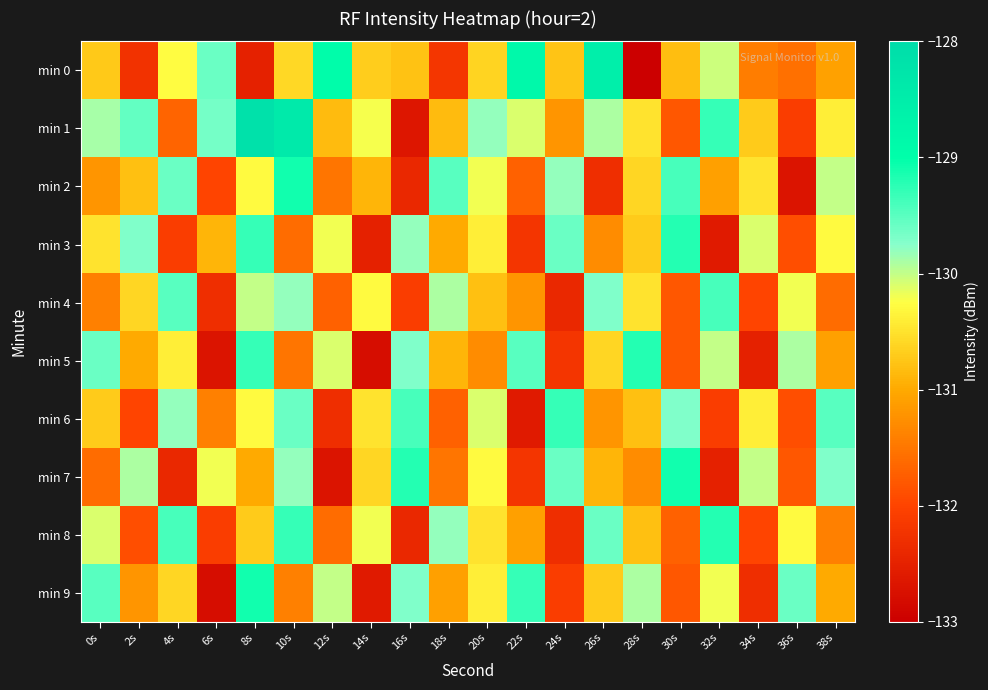

Reading left to right, what are all the values shown in this chart?

min 0: 0s=-130.7	2s=-132.3	4s=-130.3	6s=-129.6	8s=-132.5	10s=-130.6	12s=-128.9	14s=-130.7	16s=-130.8	18s=-132.2	20s=-130.6	22s=-128.8	24s=-130.8	26s=-128.6	28s=-133.0	30s=-130.8	32s=-130.0	34s=-131.4	36s=-131.6	38s=-131.1
min 1: 0s=-129.9	2s=-129.6	4s=-131.7	6s=-129.6	8s=-128.1	10s=-128.4	12s=-130.8	14s=-130.2	16s=-132.7	18s=-130.8	20s=-129.8	22s=-130.1	24s=-131.2	26s=-129.9	28s=-130.5	30s=-131.8	32s=-129.3	34s=-130.7	36s=-132.1	38s=-130.4
min 2: 0s=-131.2	2s=-130.8	4s=-129.6	6s=-132.0	8s=-130.3	10s=-129.1	12s=-131.5	14s=-130.9	16s=-132.4	18s=-129.5	20s=-130.2	22s=-131.7	24s=-129.8	26s=-132.3	28s=-130.6	30s=-129.4	32s=-131.1	34s=-130.5	36s=-132.7	38s=-130.0
min 3: 0s=-130.5	2s=-129.7	4s=-132.1	6s=-130.9	8s=-129.3	10s=-131.6	12s=-130.2	14s=-132.5	16s=-129.8	18s=-131.0	20s=-130.4	22s=-132.2	24s=-129.6	26s=-131.3	28s=-130.7	30s=-129.2	32s=-132.6	34s=-130.1	36s=-131.9	38s=-130.3
min 4: 0s=-131.4	2s=-130.6	4s=-129.5	6s=-132.3	8s=-130.0	10s=-129.8	12s=-131.7	14s=-130.3	16s=-132.1	18s=-129.9	20s=-130.8	22s=-131.2	24s=-132.4	26s=-129.7	28s=-130.5	30s=-131.8	32s=-129.4	34s=-132.0	36s=-130.2	38s=-131.6
min 5: 0s=-129.6	2s=-131.0	4s=-130.4	6s=-132.7	8s=-129.3	10s=-131.5	12s=-130.1	14s=-132.8	16s=-129.7	18s=-130.9	20s=-131.3	22s=-129.5	24s=-132.2	26s=-130.6	28s=-129.2	30s=-131.8	32s=-130.0	34s=-132.5	36s=-129.9	38s=-131.1
min 6: 0s=-130.7	2s=-132.0	4s=-129.8	6s=-131.4	8s=-130.3	10s=-129.6	12s=-132.3	14s=-130.5	16s=-129.4	18s=-131.7	20s=-130.1	22s=-132.6	24s=-129.3	26s=-131.2	28s=-130.8	30s=-129.7	32s=-132.1	34s=-130.4	36s=-131.9	38s=-129.5
min 7: 0s=-131.6	2s=-129.9	4s=-132.4	6s=-130.2	8s=-131.0	10s=-129.8	12s=-132.7	14s=-130.6	16s=-129.2	18s=-131.5	20s=-130.3	22s=-132.2	24s=-129.6	26s=-130.9	28s=-131.3	30s=-129.1	32s=-132.5	34s=-130.0	36s=-131.8	38s=-129.7
min 8: 0s=-130.1	2s=-131.9	4s=-129.4	6s=-132.1	8s=-130.7	10s=-129.3	12s=-131.6	14s=-130.2	16s=-132.4	18s=-129.8	20s=-130.5	22s=-131.1	24s=-132.3	26s=-129.6	28s=-130.8	30s=-131.7	32s=-129.2	34s=-132.0	36s=-130.3	38s=-131.4
min 9: 0s=-129.5	2s=-131.2	4s=-130.6	6s=-132.8	8s=-129.1	10s=-131.4	12s=-130.0	14s=-132.6	16s=-129.7	18s=-131.1	20s=-130.4	22s=-129.3	24s=-132.1	26s=-130.7	28s=-129.9	30s=-131.8	32s=-130.2	34s=-132.3	36s=-129.6	38s=-131.0